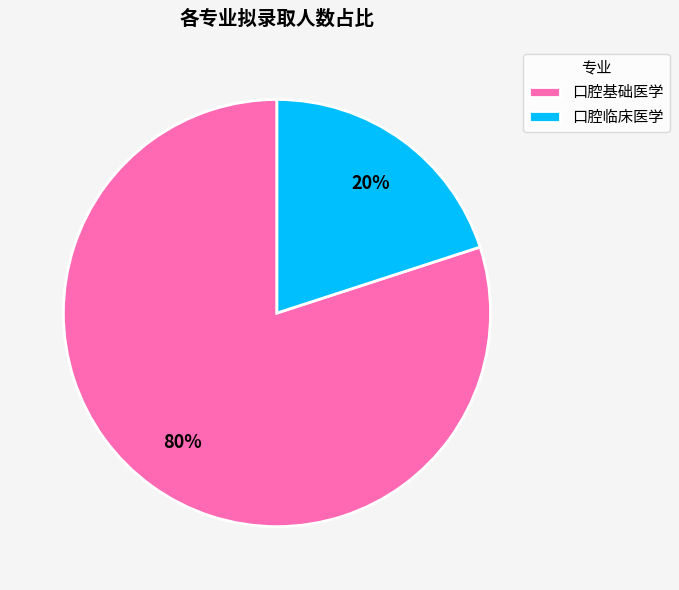

How many slices are in this pie chart?

2